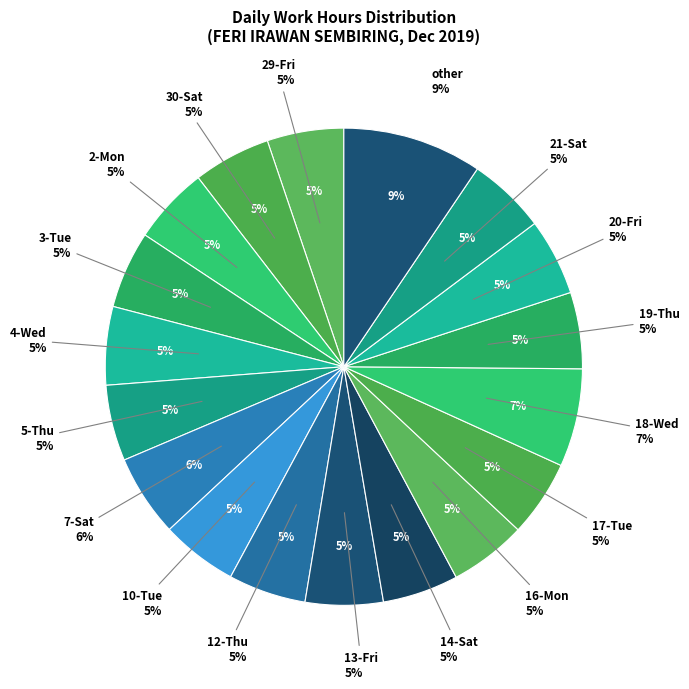

To the nearest percent, what is the combined percentage of 9-Mon and 17-Tue?

10%